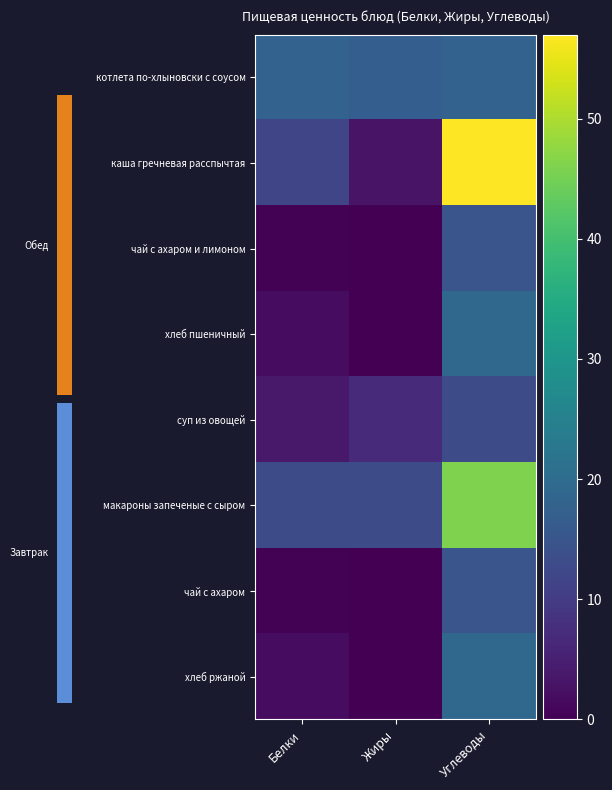

Reading left to right, what are all the values shown in this chart?

котлета по-хлыновски с соусом: Белки=18.0	Жиры=17.0	Углеводы=18.0
каша гречневая расспычтая: Белки=12.0	Жиры=3.0	Углеводы=57.0
чай с ахаром и лимоном: Белки=0.3	Жиры=0.1	Углеводы=15.0
хлеб пшеничный: Белки=2.0	Жиры=0.0	Углеводы=19.0
суп из овощей: Белки=4.0	Жиры=7.0	Углеводы=13.0
макароны запеченые с сыром: Белки=13.0	Жиры=13.0	Углеводы=46.0
чай с ахаром: Белки=0.3	Жиры=0.1	Углеводы=15.0
хлеб ржаной: Белки=2.0	Жиры=0.0	Углеводы=19.0